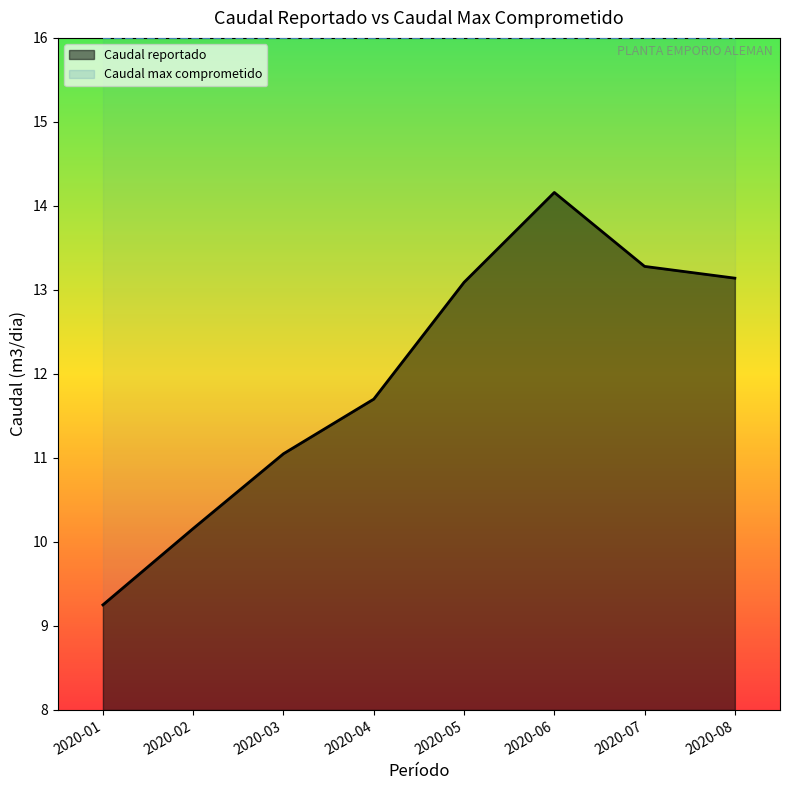

Is it true that the value at 2020-05 is 13.1?

True